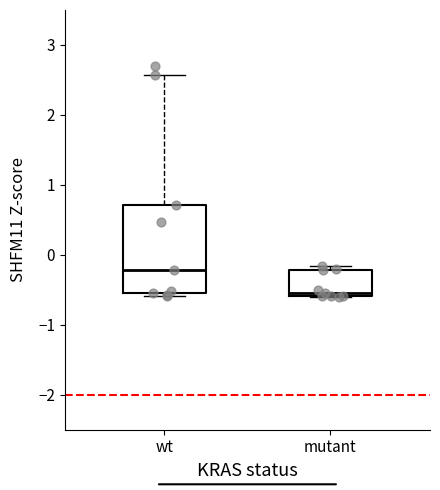

Reading left to right, transcribe this box plot: for each box, give where its median line is, the range the box spans, and where its two whiskers end, as read against the y-axis. The values are not printed on the chart, so give them approximately, as read against the axis.

wt: median -0.2, box -0.5 to 0.7, whiskers -0.6 to 2.6
mutant: median -0.5, box -0.6 to -0.2, whiskers -0.6 to -0.2 (just above the box's upper edge)